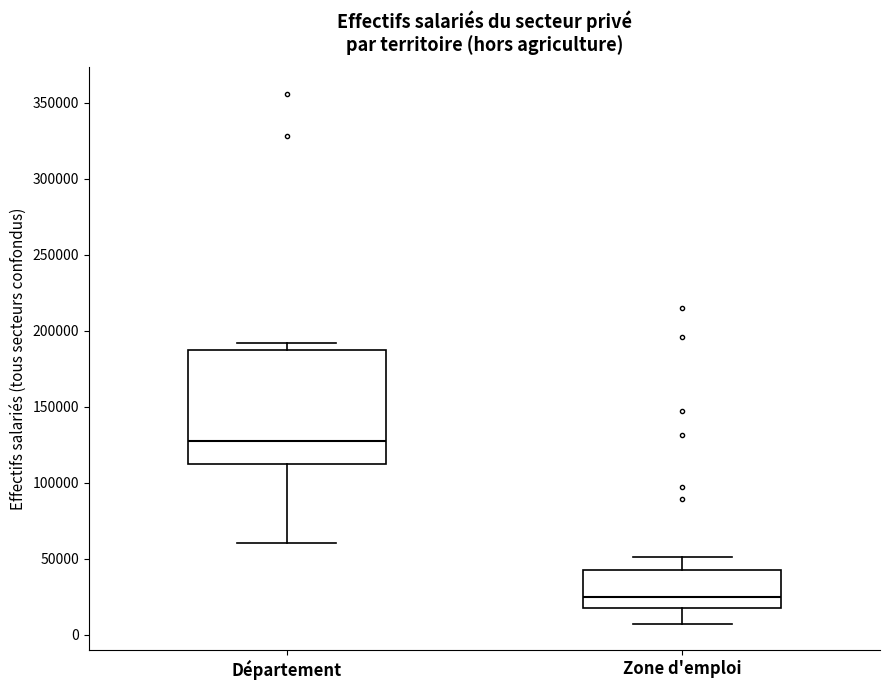

Which box's median line is the lowest?

Zone d'emploi